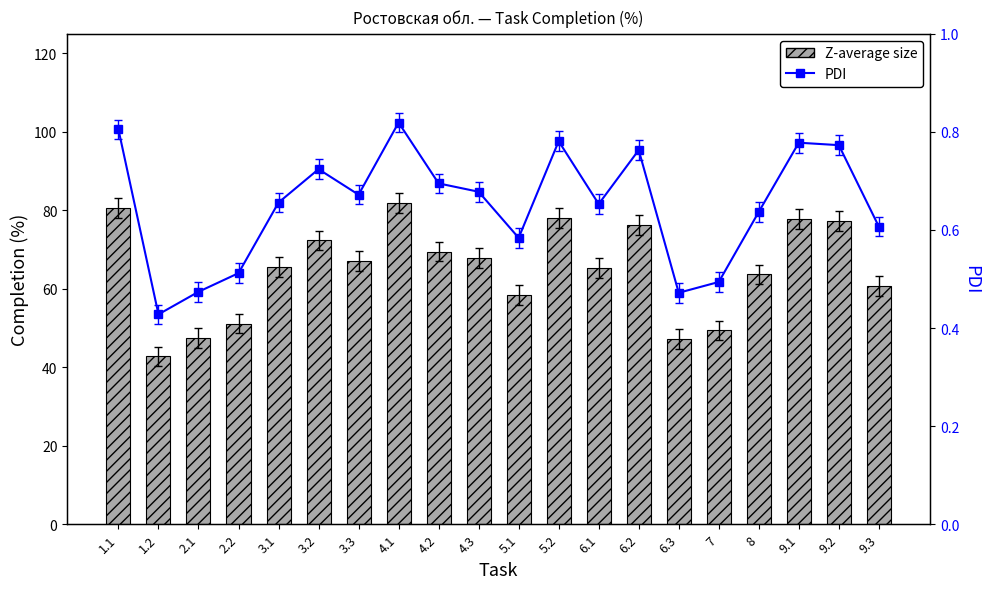

What is the maximum value for Z-average size?

81.9